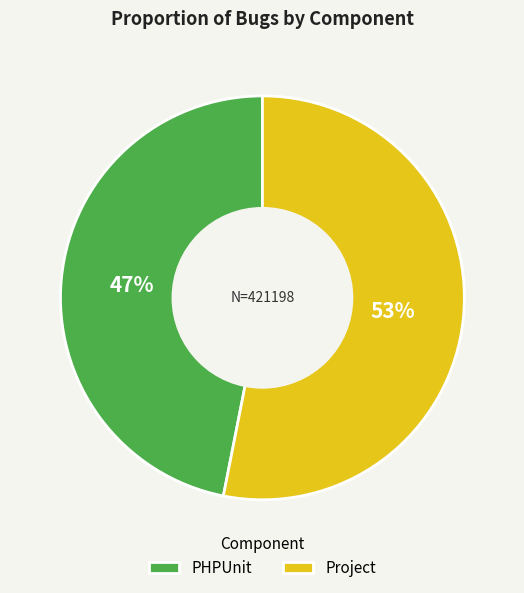

Which slice is the largest?

Project